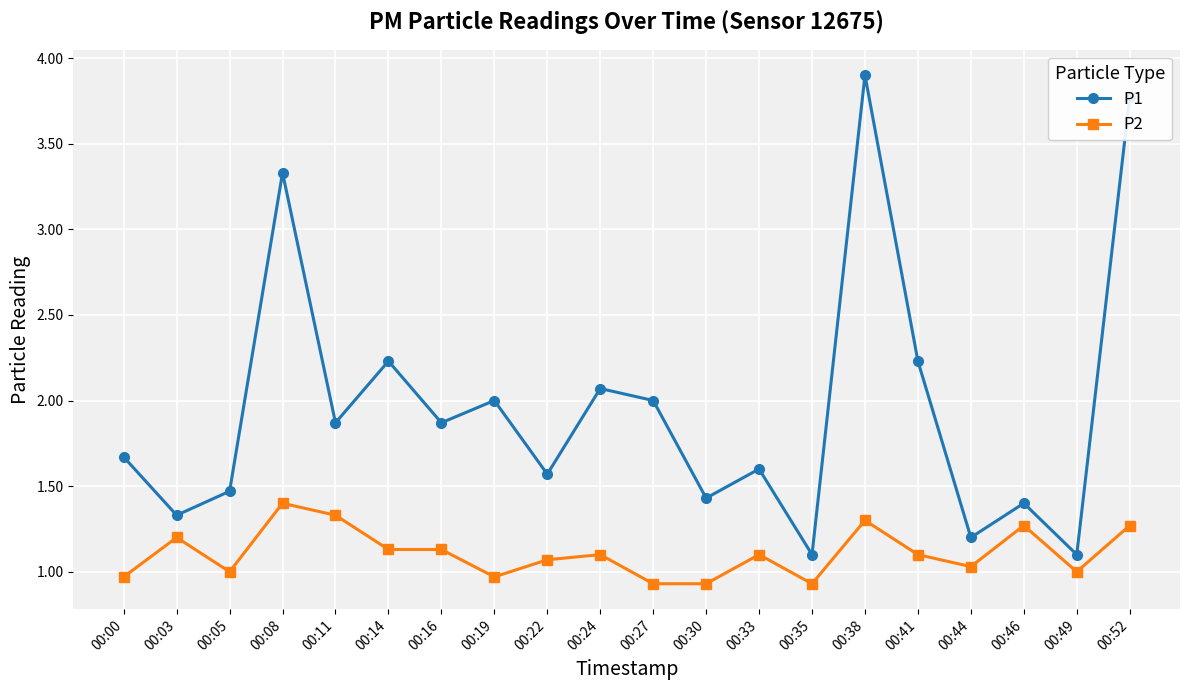

List the series in order of their peak value, highest first.

P1, P2